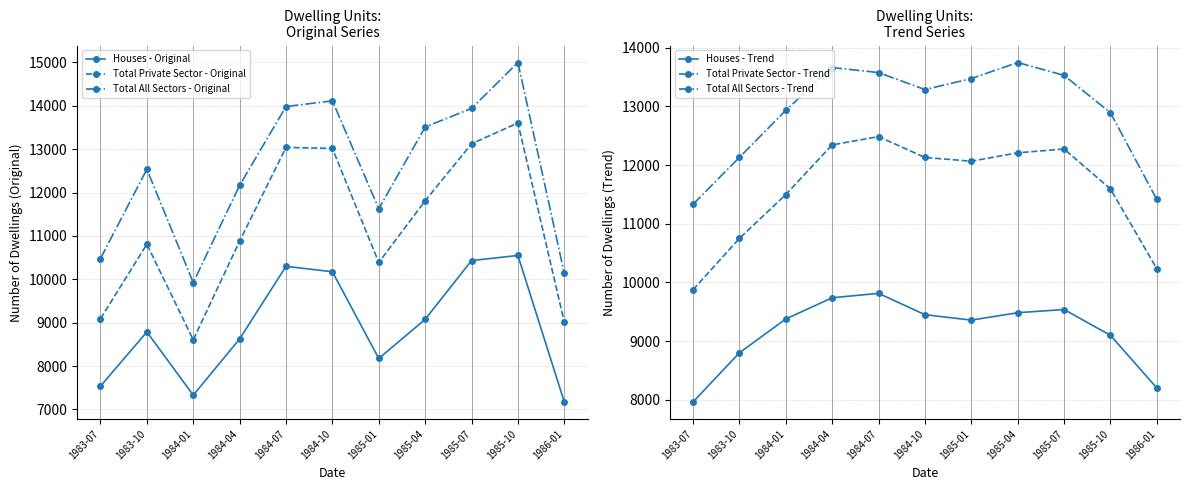

At which category is the sum across all series the highest?

1984-07